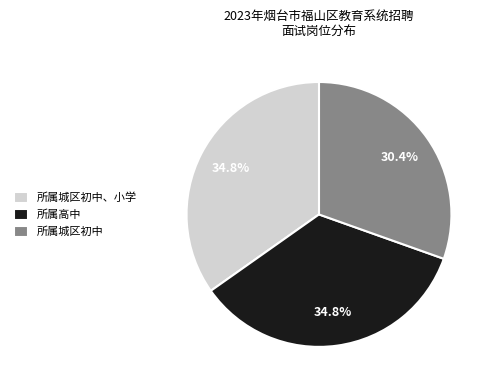

Between 所属城区初中 and 所属高中, which is larger?

所属高中